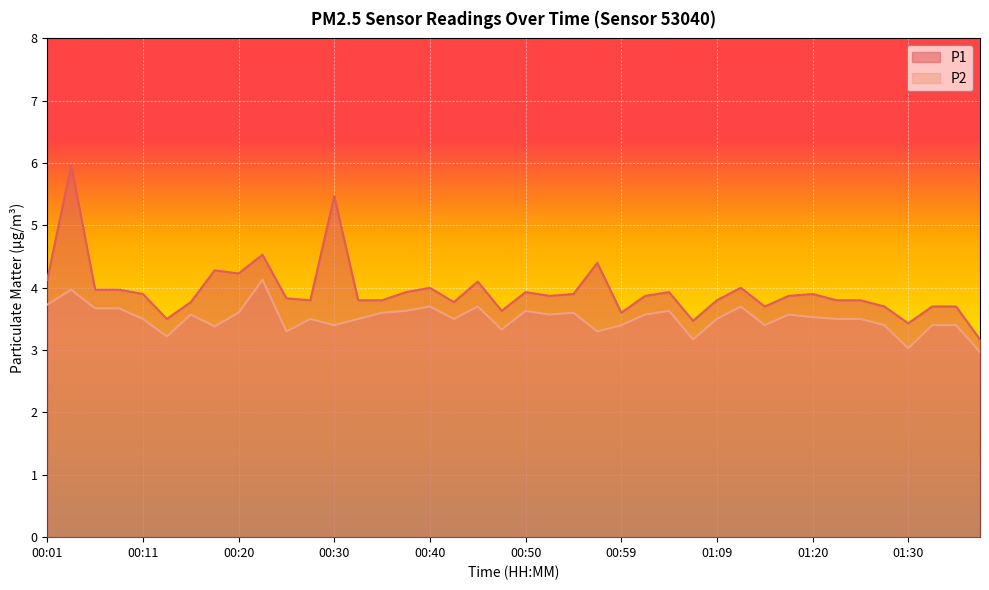

List the series in order of their overall mean, highest first.

P1, P2